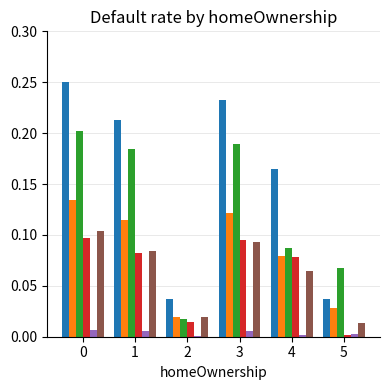

What is the total value across all series at 0?

0.8